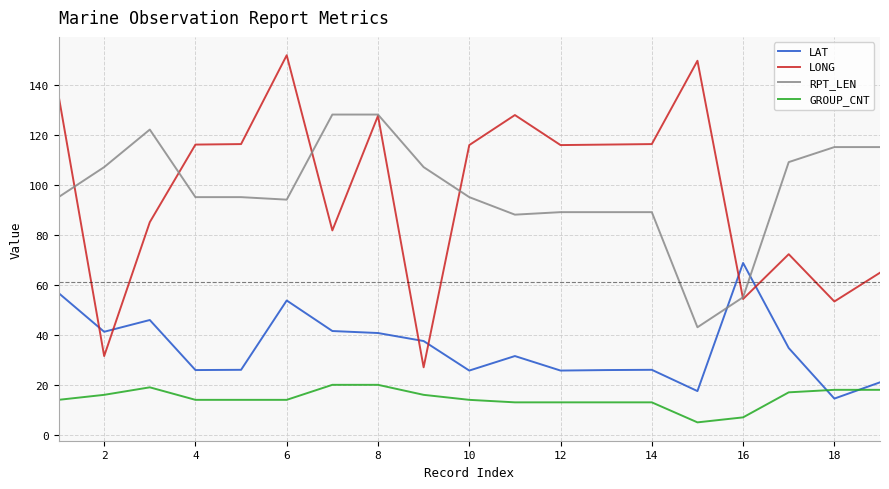

Does the chart display data point markers on the line(s)?

No